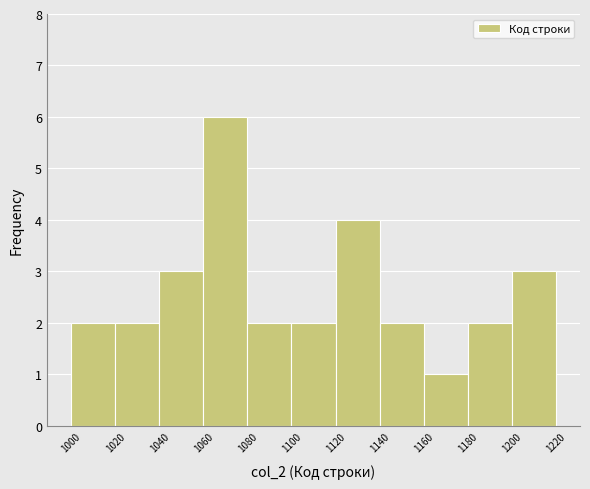

Reading left to right, list every bar in this chart as the range it spans on the x-axis followed by its height. The values are not printed on the chart, so give them approximately, as read against the axis.

1000 to 1020: 2
1020 to 1040: 2
1040 to 1060: 3
1060 to 1080: 6
1080 to 1100: 2
1100 to 1120: 2
1120 to 1140: 4
1140 to 1160: 2
1160 to 1180: 1
1180 to 1200: 2
1200 to 1220: 3